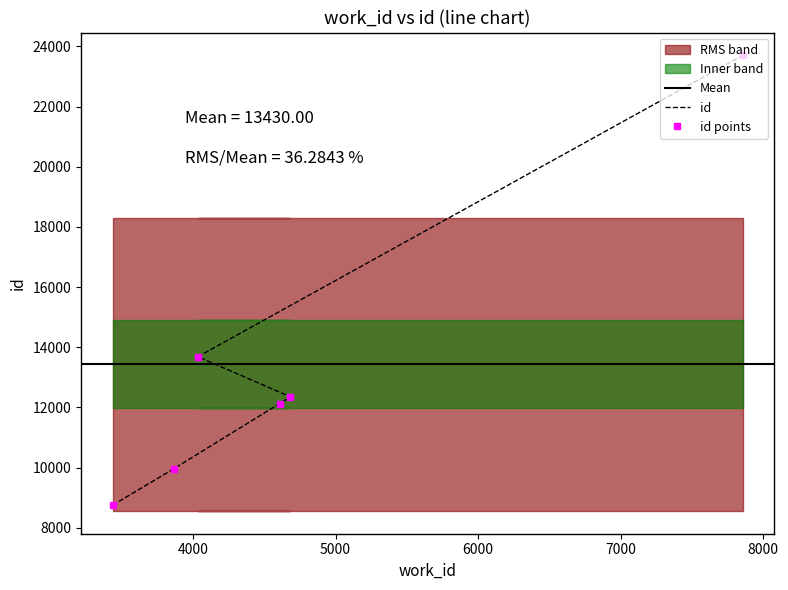

What position from the right is 3436?

6